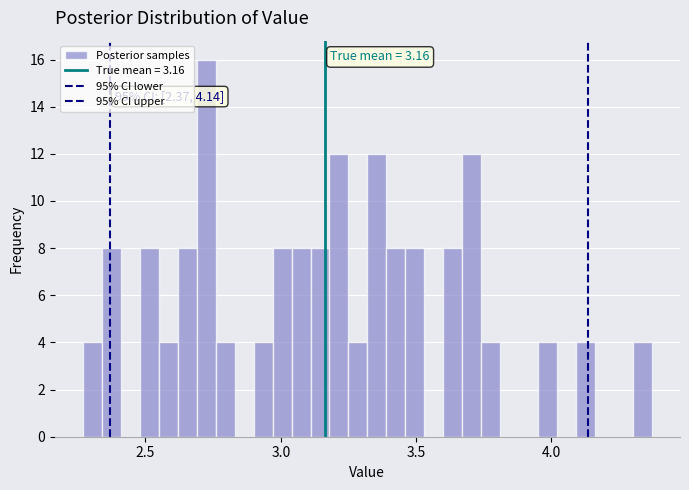

Read against the x-axis, roughly where is the centre of the tallest bar?

2.75